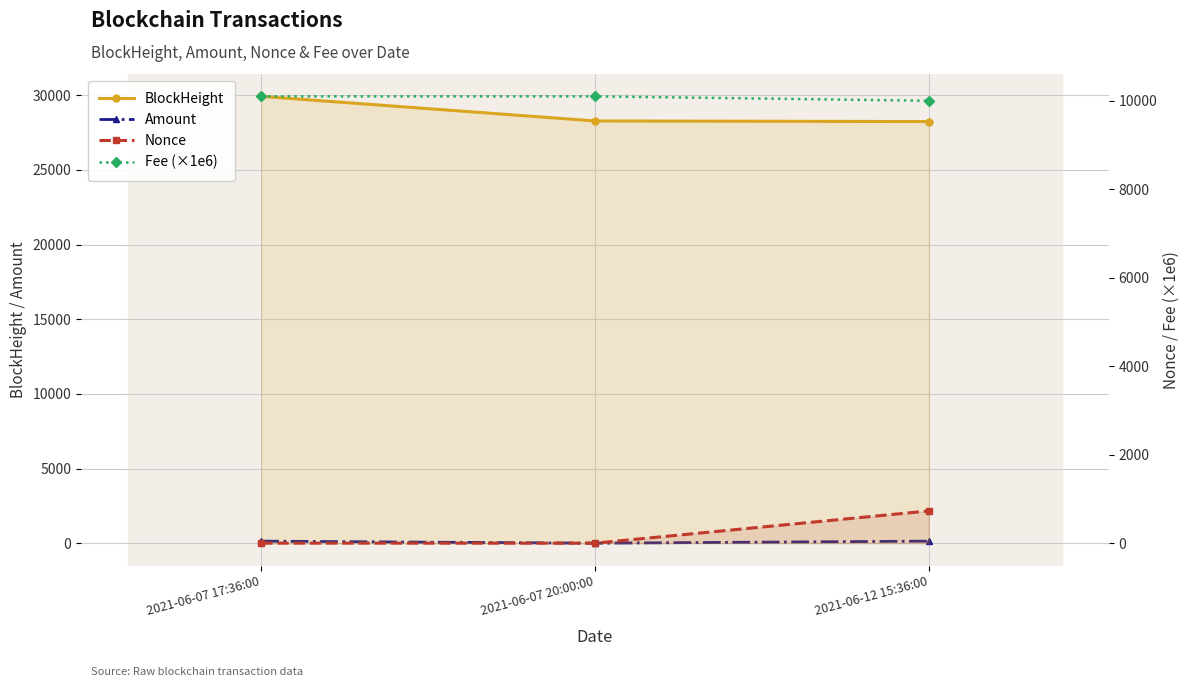

What is the label of the 3rd point from the left?

2021-06-12 15:36:00